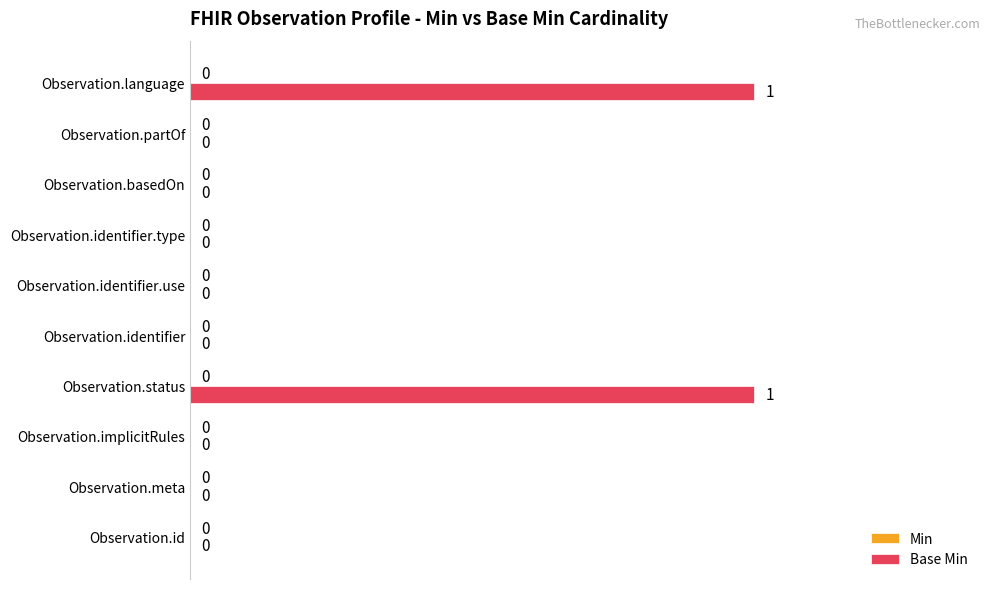

The chart shows a value of 1 at Observation.language. True or false?

True